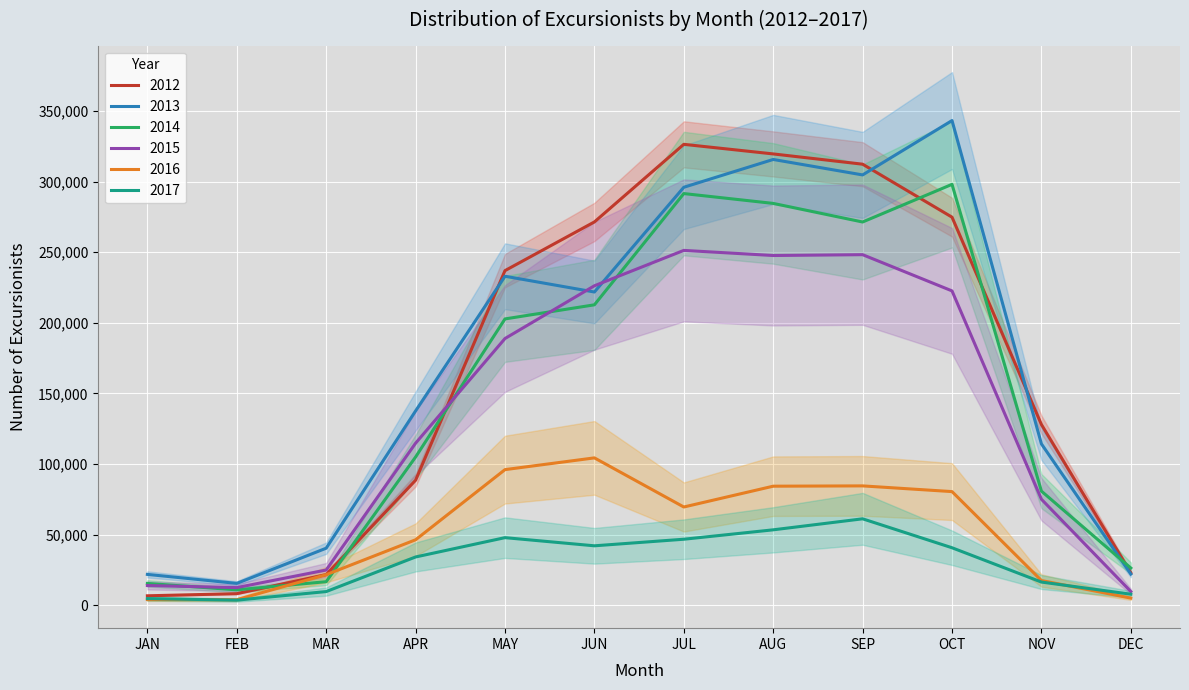

Is it true that 2015 equals 75058 at NOV?

True